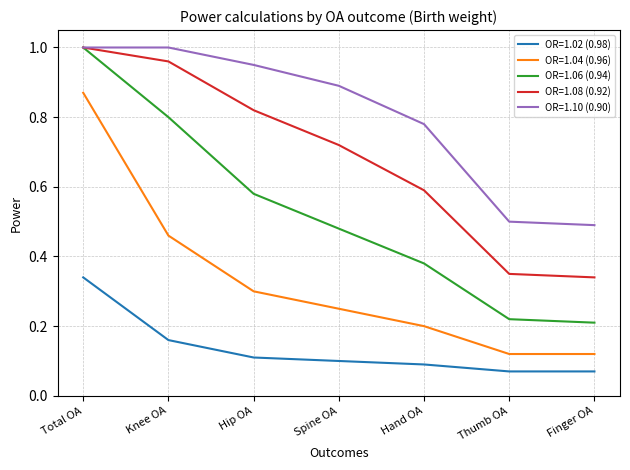

The value of OR=1.06 (0.94) at Knee OA is 0.8. True or false?

True